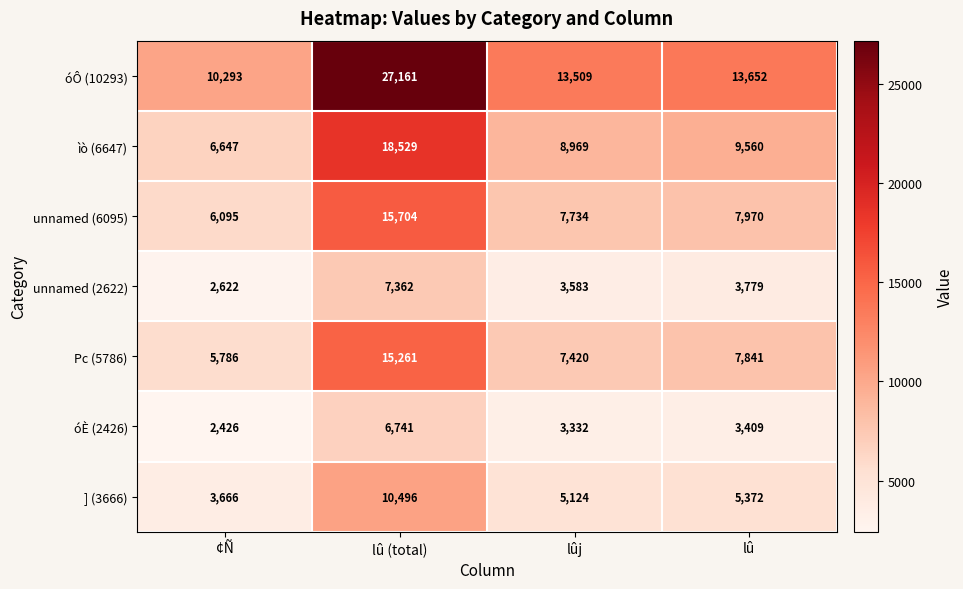

What is the total value across all series at lûj?

49671